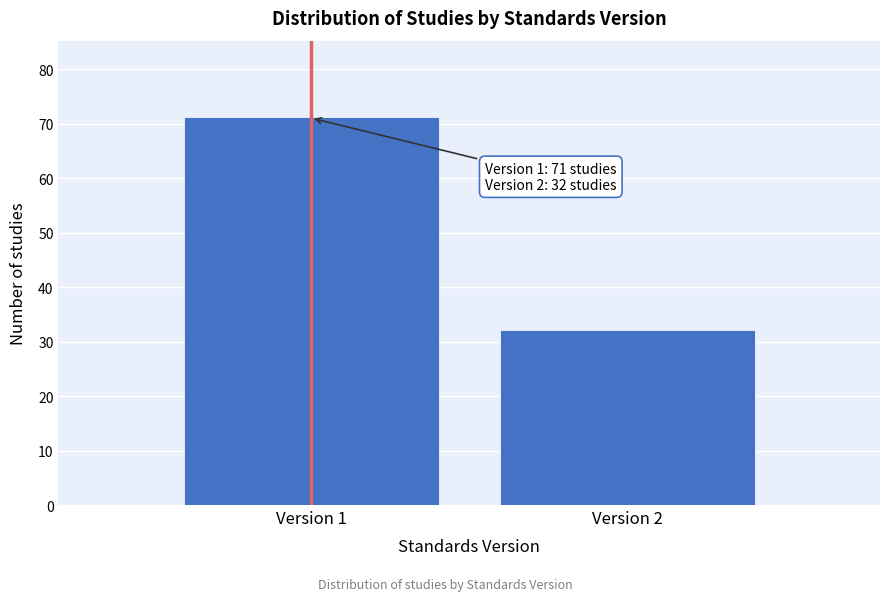

Reading right to left, list all the values displayed in this chart.

Version 2=32	Version 1=71